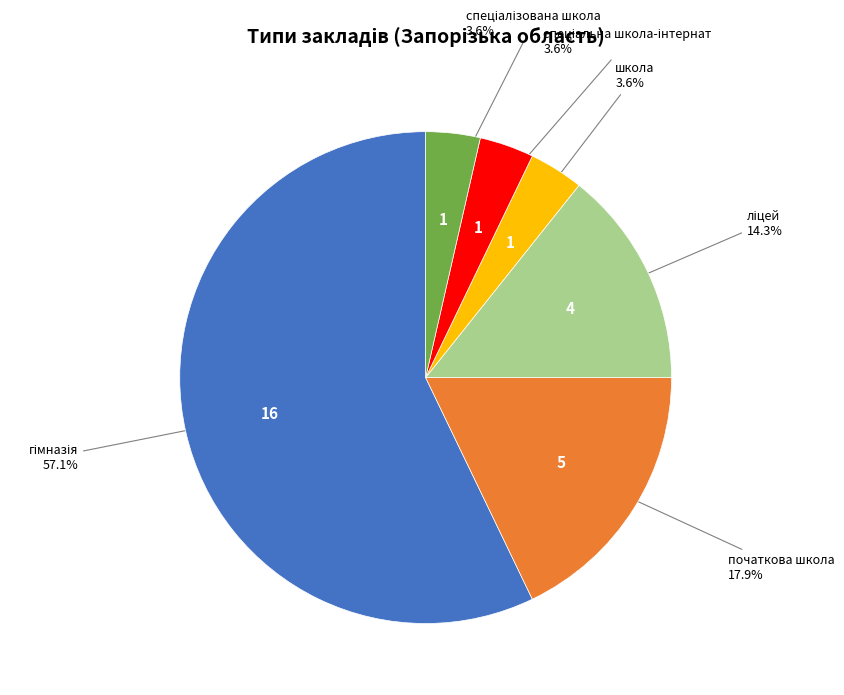

Is there a majority slice in this chart?

Yes